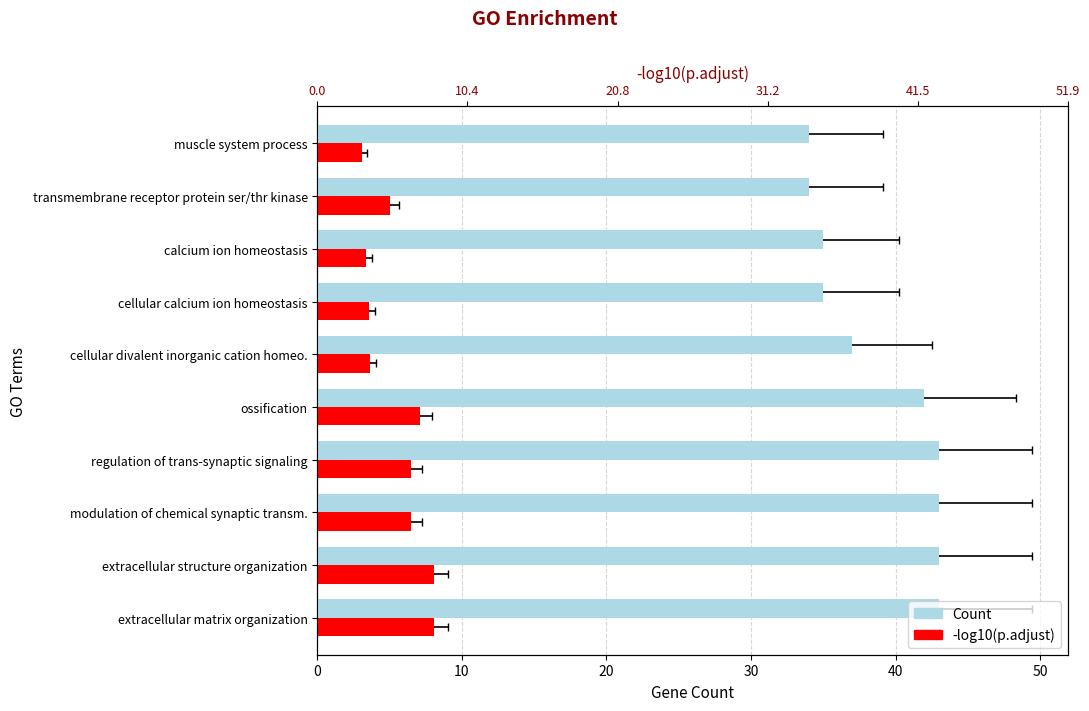

How many data points in -log10(p.adjust) are less than 6?

5